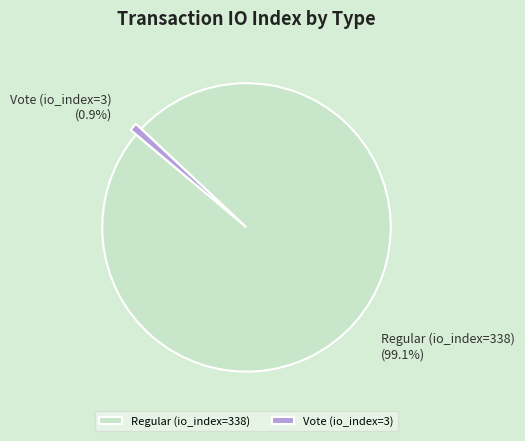

To the nearest percent, what is the combined percentage of Regular (io_index=338) and Vote (io_index=3)?

100%